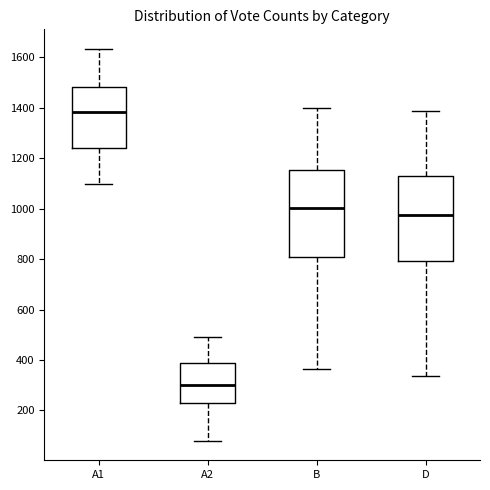

Reading left to right, transcribe this box plot: for each box, give where its median line is, the range the box spans, and where its two whiskers end, as read against the y-axis. The values are not printed on the chart, so give them approximately, as read against the axis.

A1: median 1380, box 1240 to 1480, whiskers 1100 to 1640
A2: median 300, box 220 to 380, whiskers 80 to 500
B: median 1000, box 800 to 1160, whiskers 360 to 1400
D: median 980, box 800 to 1120, whiskers 340 to 1380